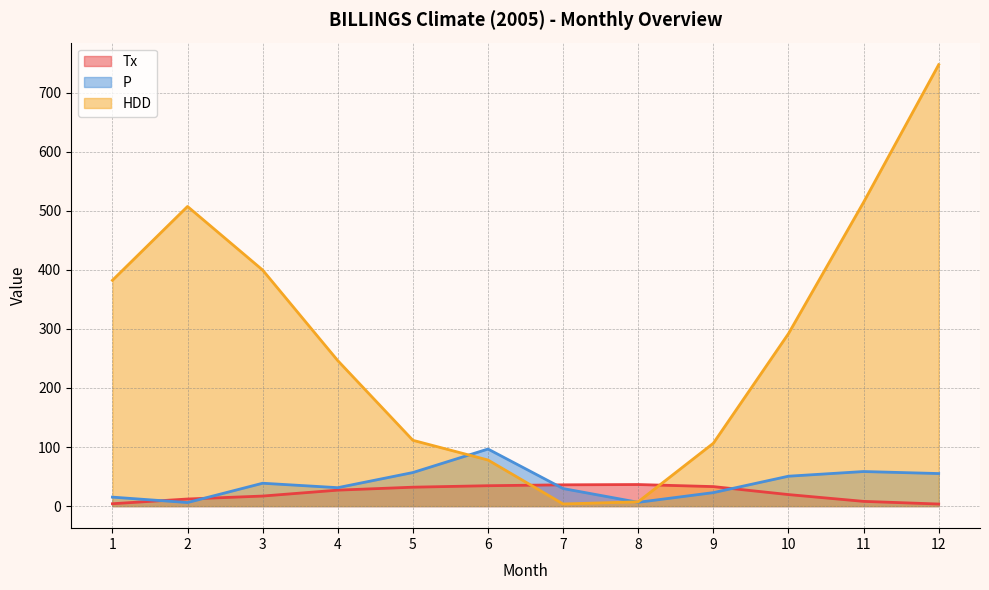

In P, how many points are lower than both neighbors (excluding endpoints)?

3